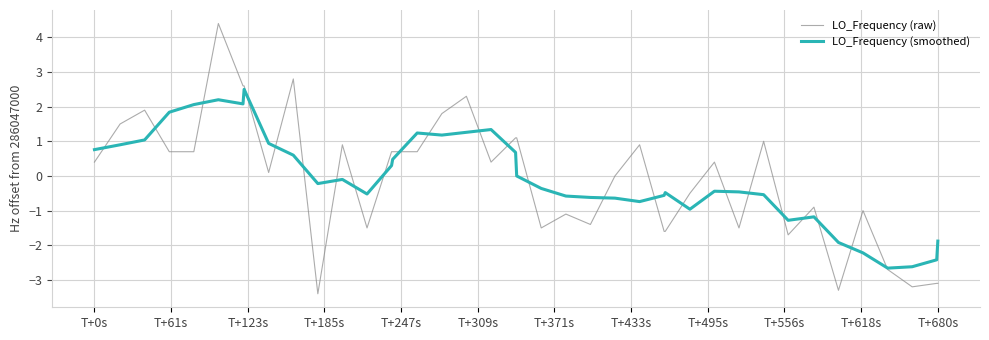

Rank the series by their maximum value, from lowest to highest.

LO_Frequency (smoothed), LO_Frequency (raw)